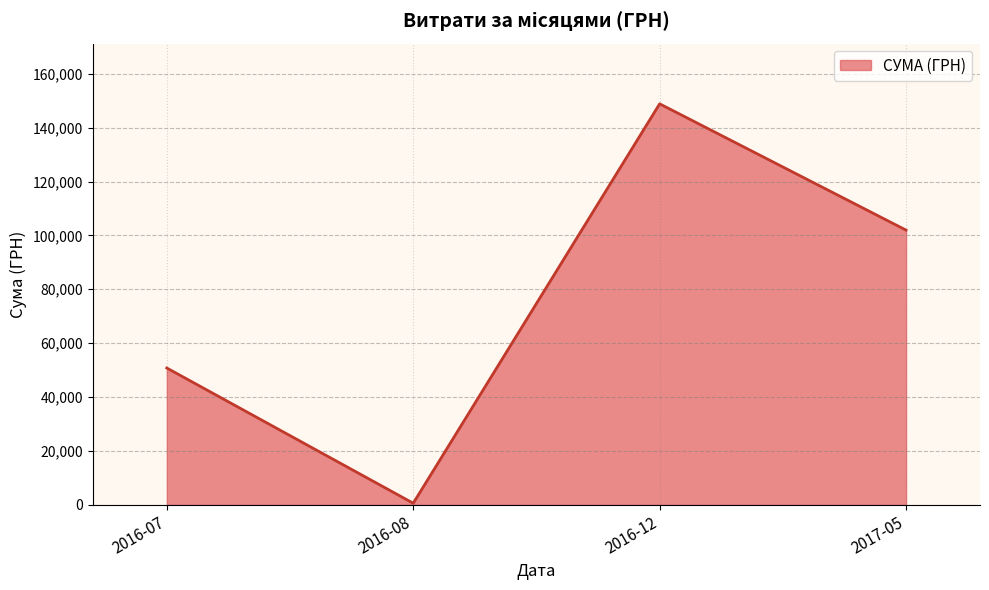

Which category has the lowest value across all series?

2016-08